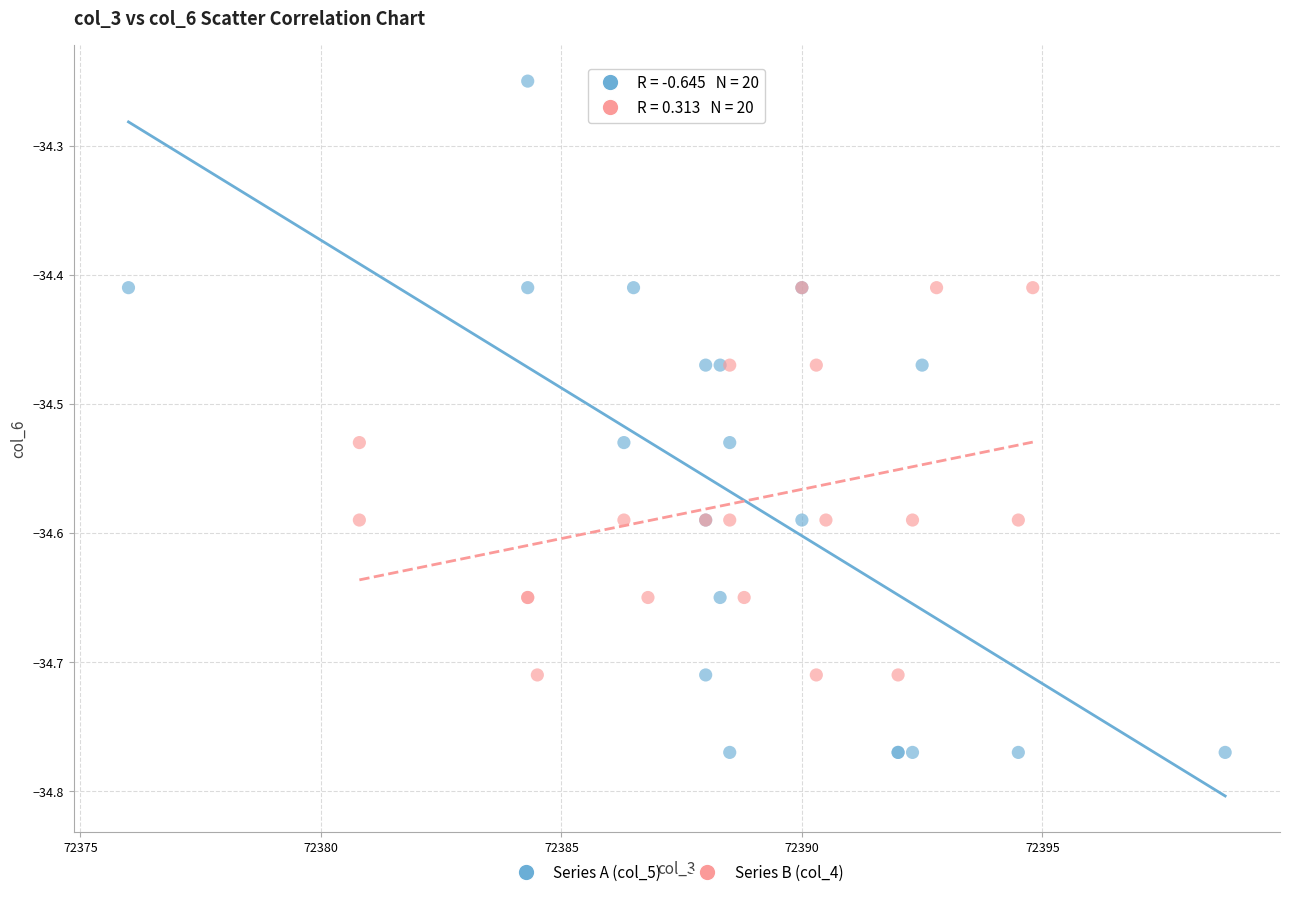

What are all the series names shown in the legend?

Series A (col_5), Series B (col_4)